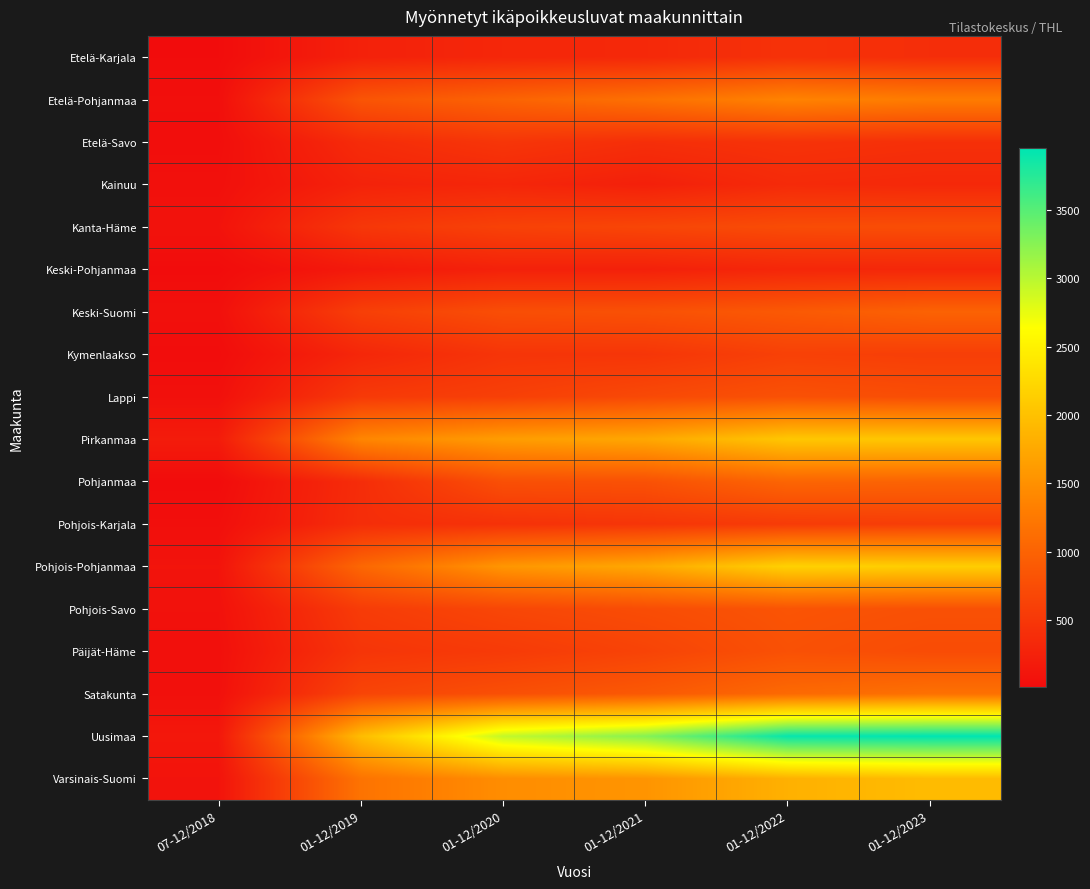

At how many categories does at least one series exceed 300?

5